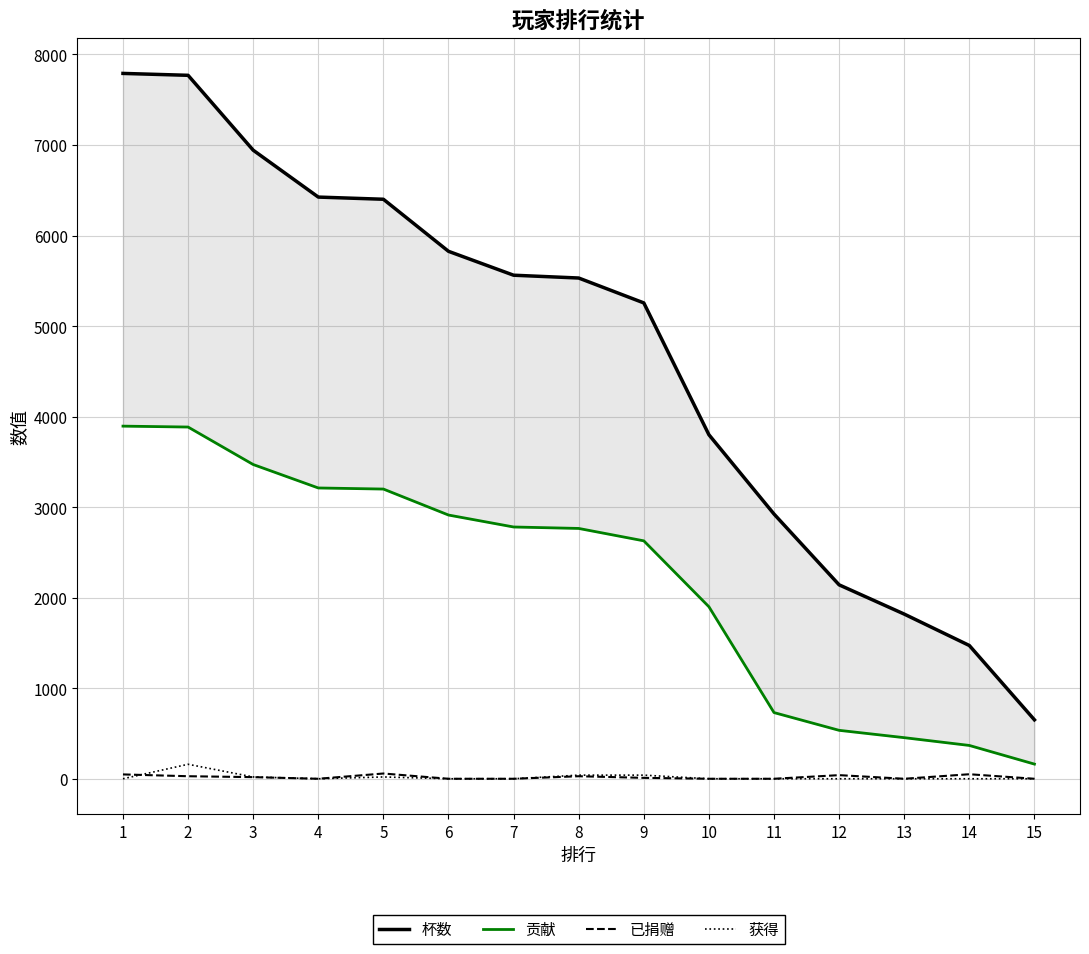

In 已捐赠, how many points are higher than both neighbors (excluding endpoints)?

4